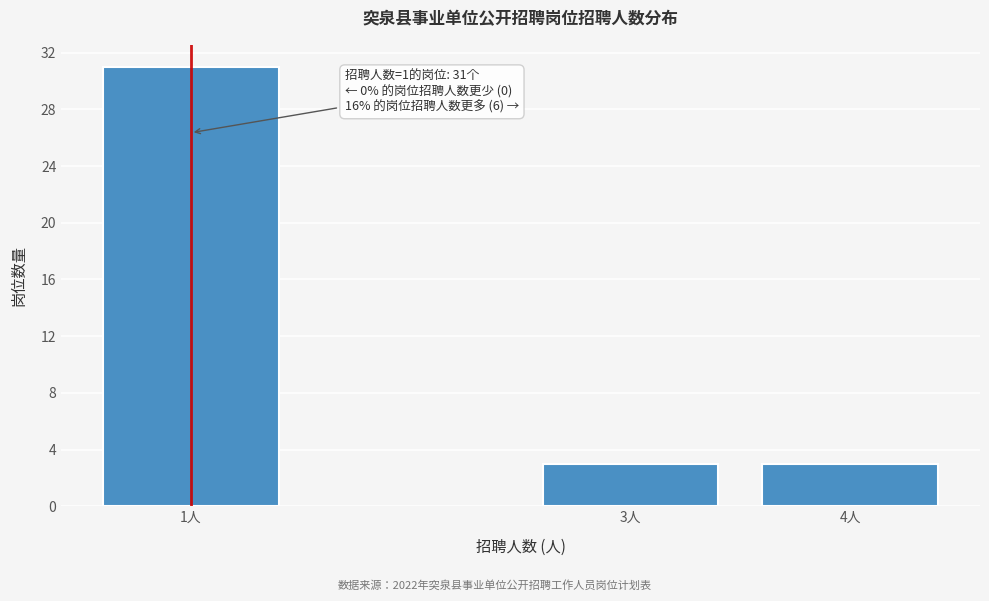

Reading left to right, transcribe all the data shown in this chart.

31	3	3